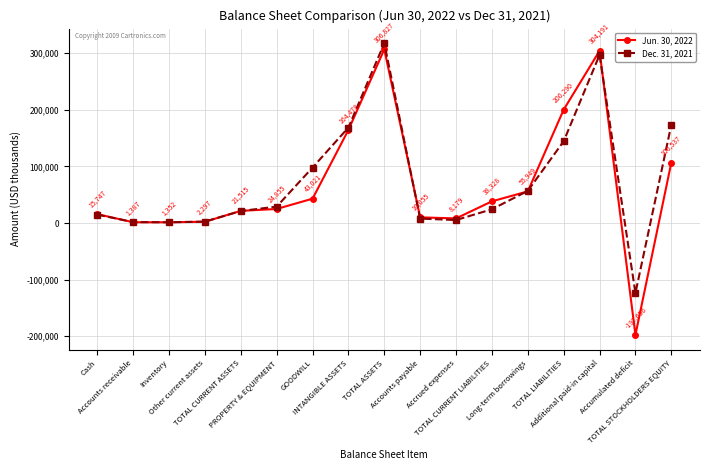

How many data points does each series have?

17